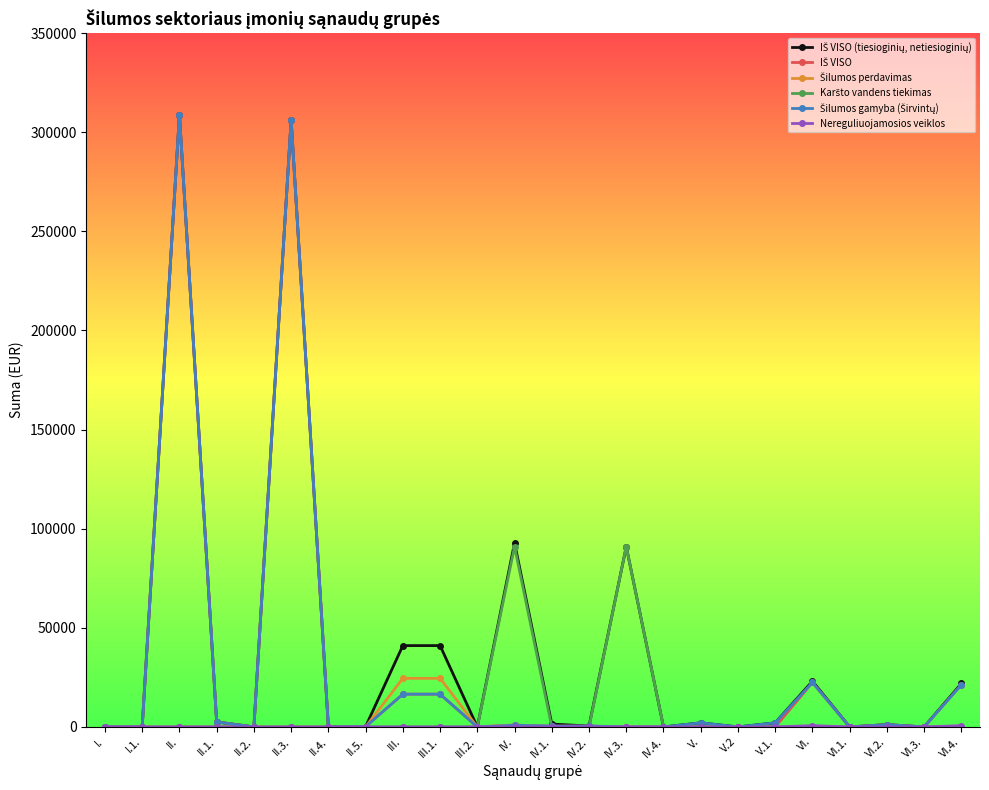

What is the label of the 15th point from the right?

III.1.